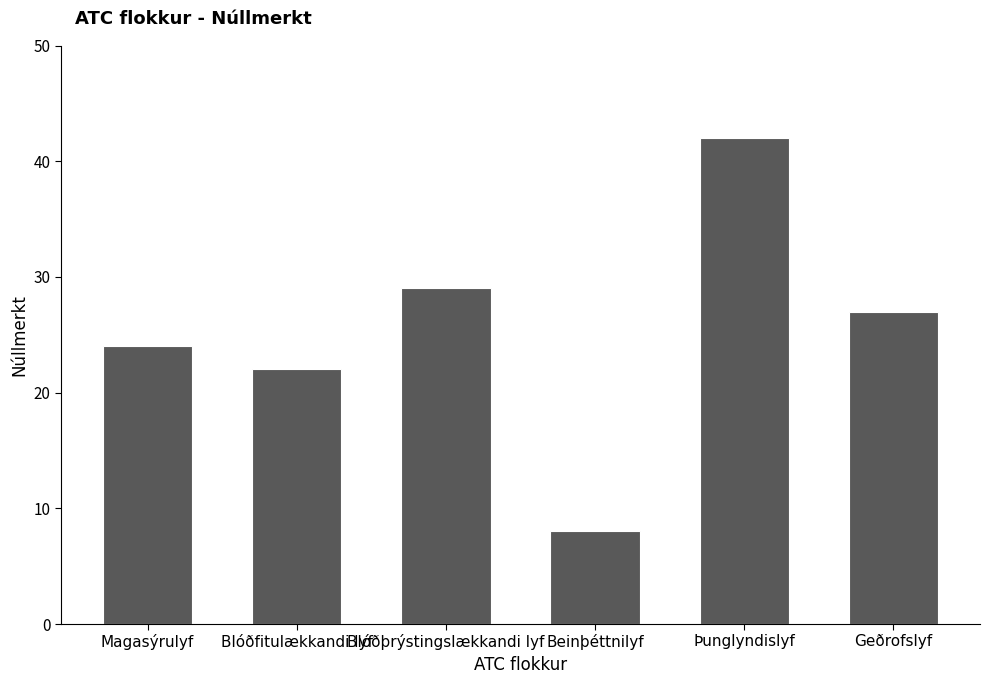

Where does the data first go above 27?

Blóðþrýstingslækkandi lyf